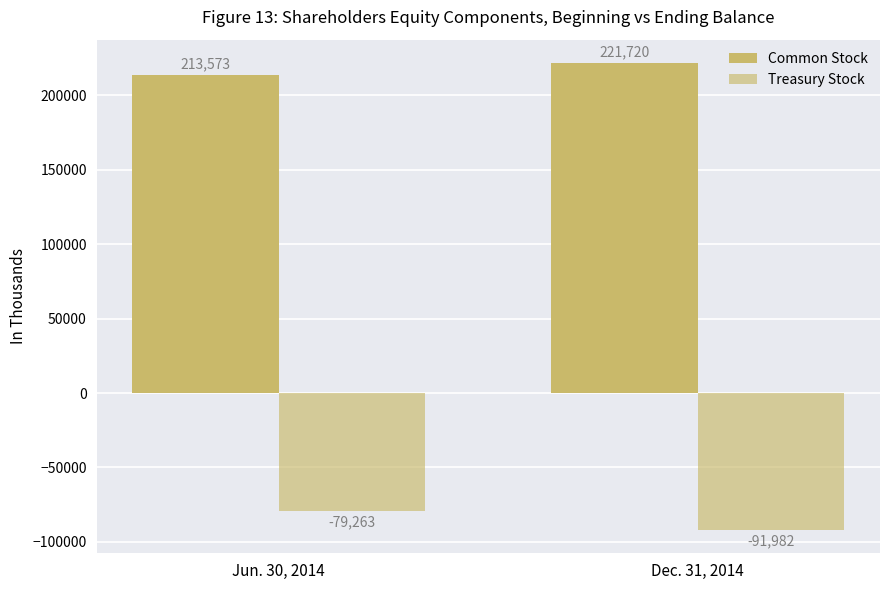

How many data points in Common Stock are less than 221720?

1